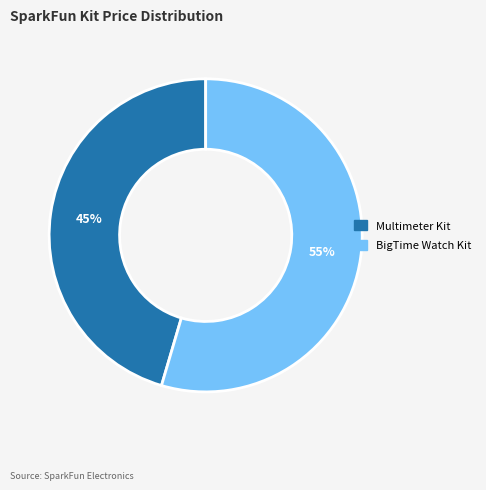

To the nearest percent, what is the average slice percentage?

50%